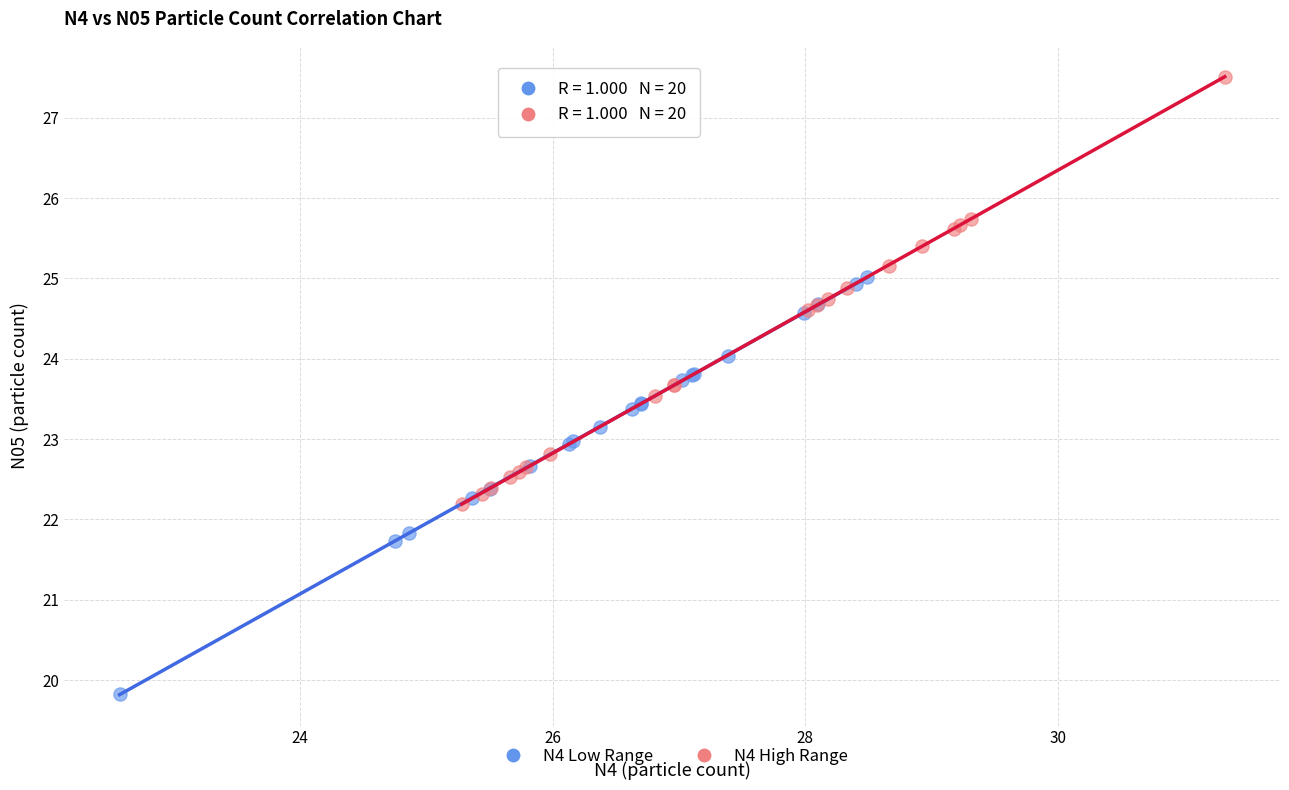

Which series reaches the maximum Y coordinate?

N4 High Range